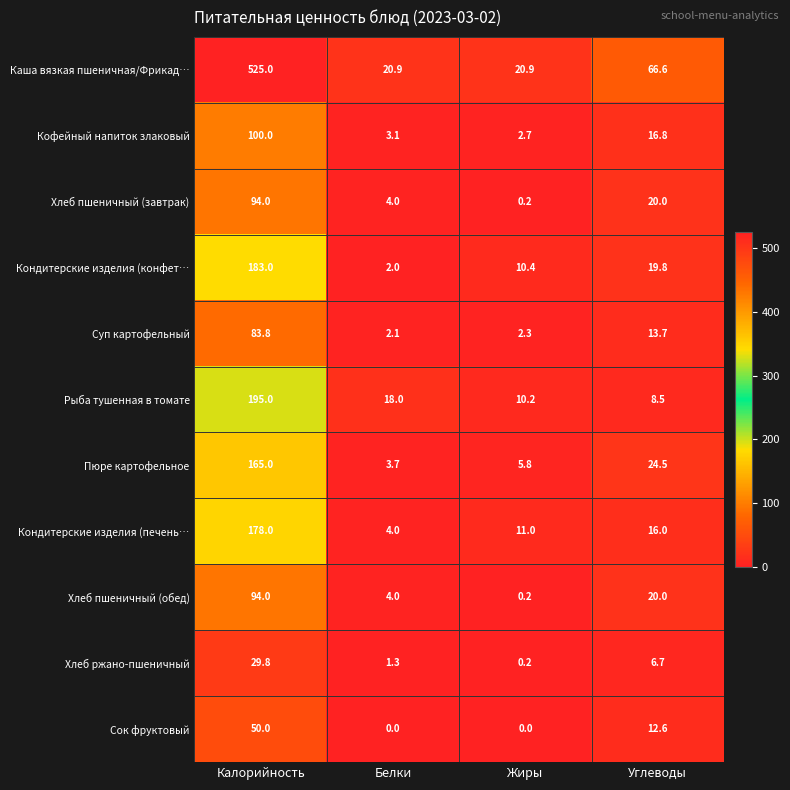

At how many categories does at least one series exceed 176?

1